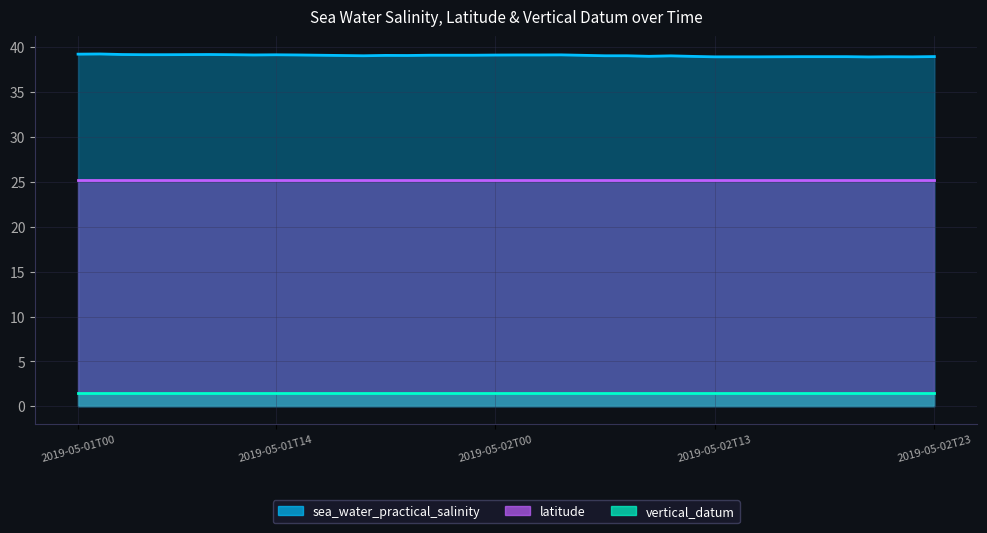

What is the approximate value of latitude_line at 17?

25.2